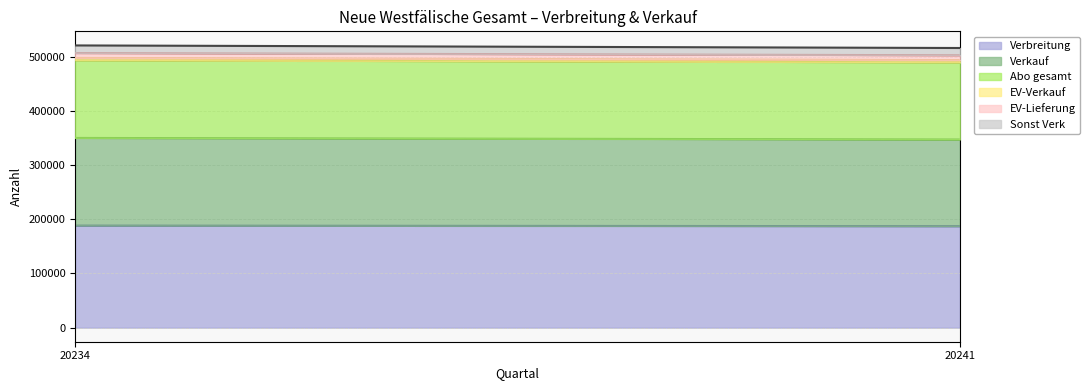

What is the minimum value shown in the chart?

4207